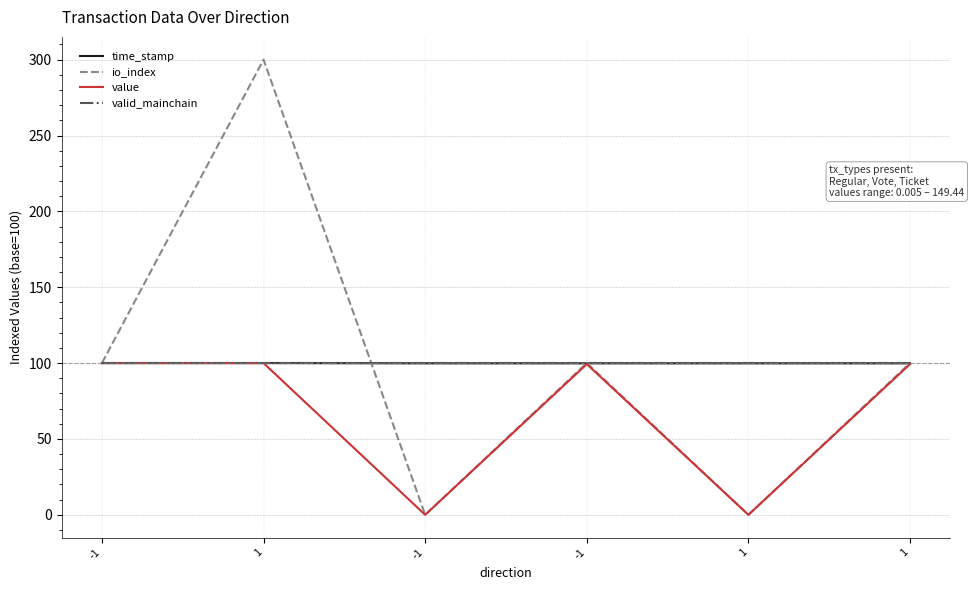

What is the value of the valid_mainchain point at the 4th from the left?

100.0